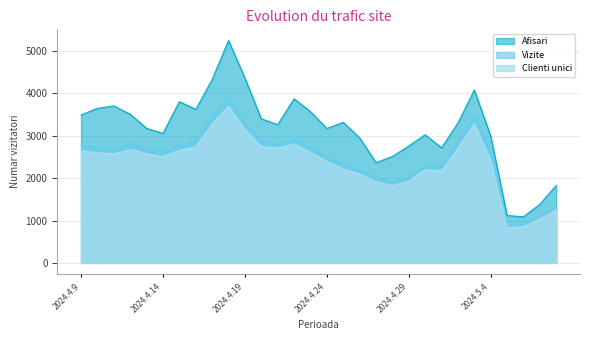

Rank the categories by Afisari value from highest to lowest.

2024.4.18, 2024.4.19, 2024.4.17, 2024.5.3, 2024.4.22, 2024.4.15, 2024.4.11, 2024.4.10, 2024.4.16, 2024.4.23, 2024.4.12, 2024.4.9, 2024.4.20, 2024.4.25, 2024.5.2, 2024.4.21, 2024.4.13, 2024.4.24, 2024.4.14, 2024.4.30, 2024.5.4, 2024.4.26, 2024.4.29, 2024.5.1, 2024.4.28, 2024.4.27, 2024.5.8, 2024.5.7, 2024.5.5, 2024.5.6